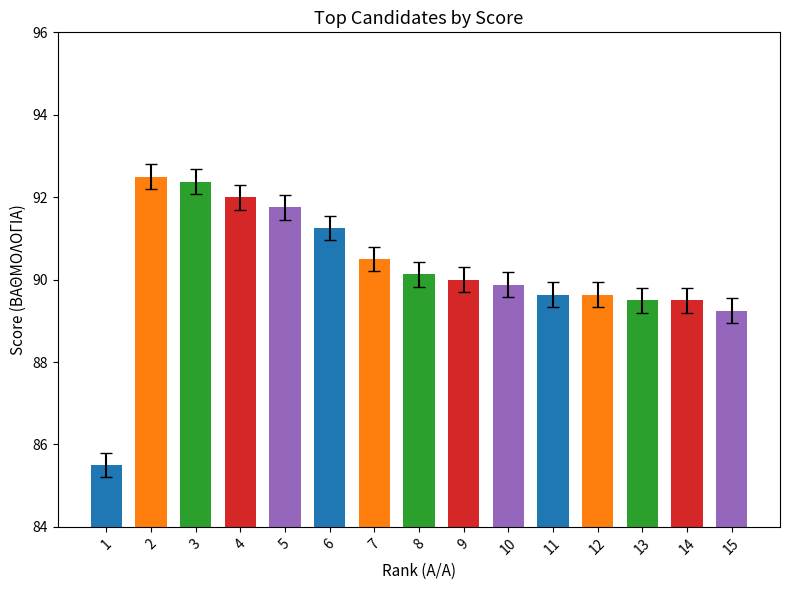

What is the maximum value shown in the chart?

92.5